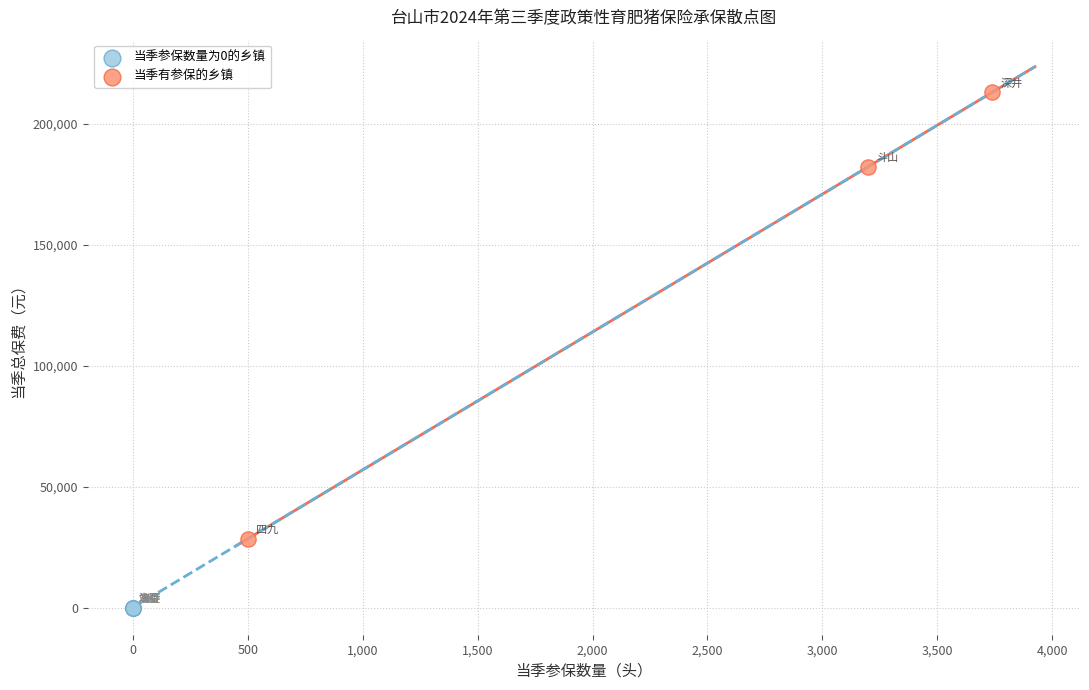

Which series contains the highest Y value?

当季有参保的乡镇